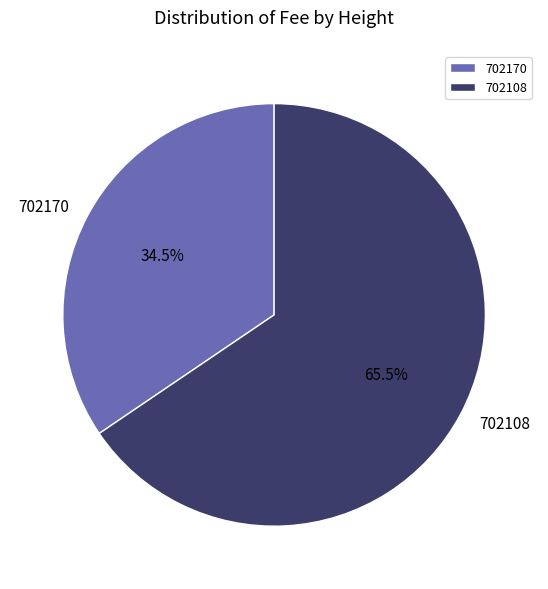

What is the total percentage of 702170 and 702108?

100.0%